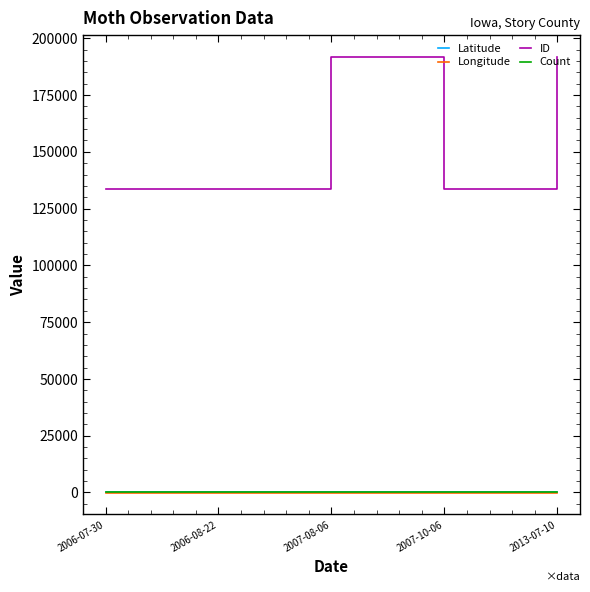

Which series changed the most between 2006-08-22 and 2007-08-06?

ID